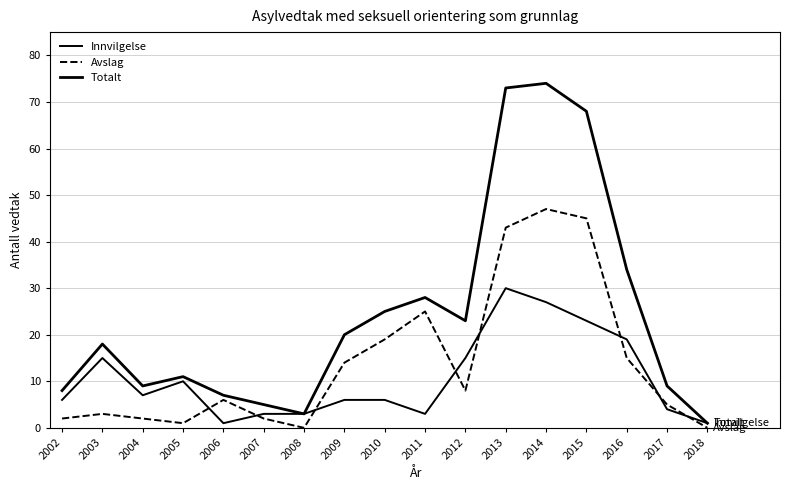

Is this an area chart (filled region under the line)?

No